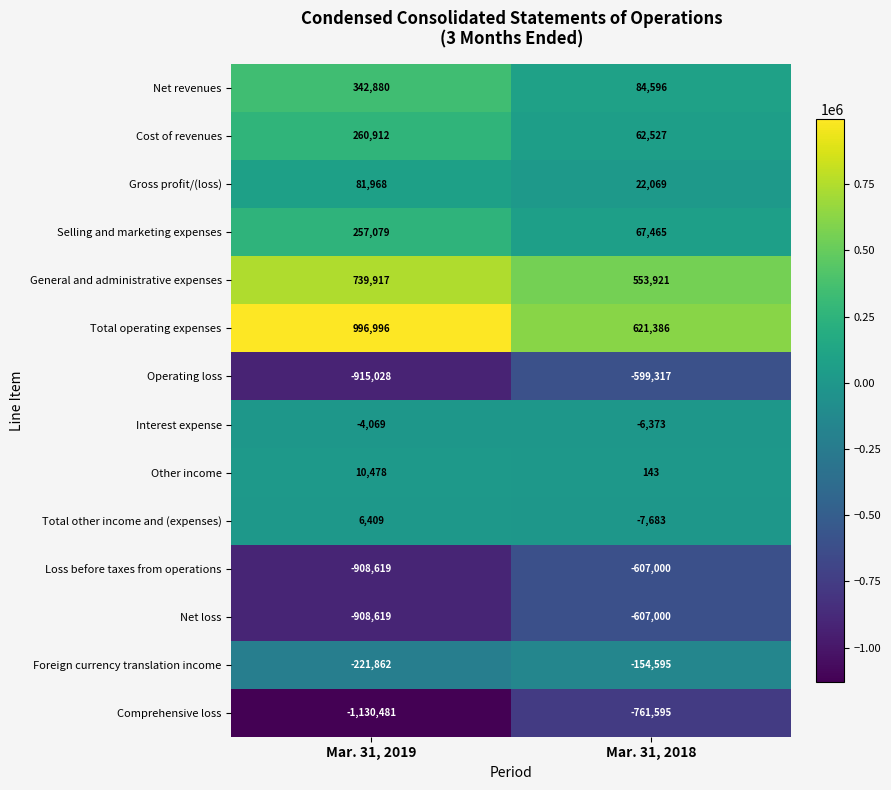

What is the difference between the Interest expense values at Mar. 31, 2018 and Mar. 31, 2019?

2304